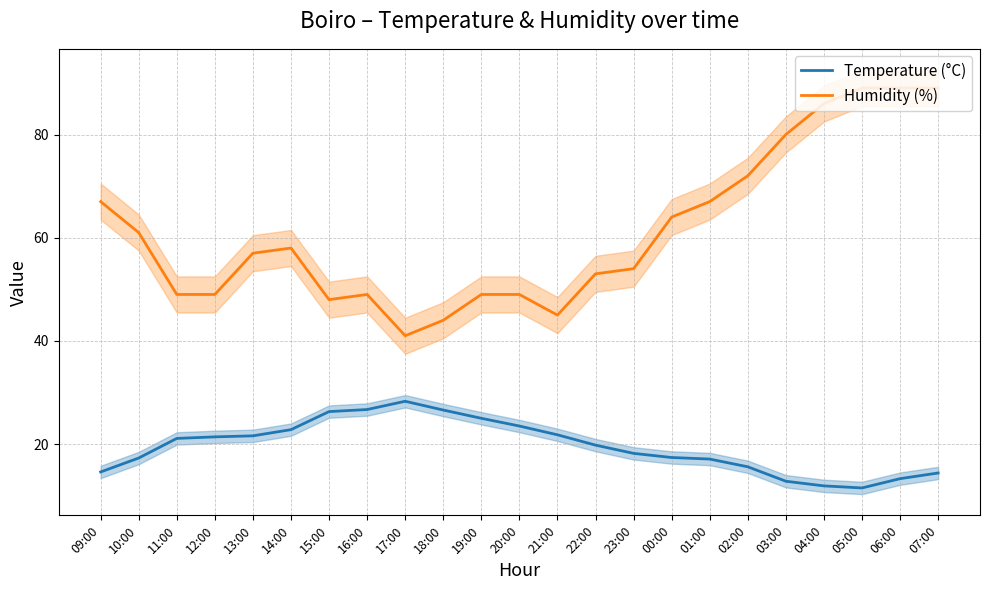

Which has a higher value, 13:00 or 06:00?

13:00